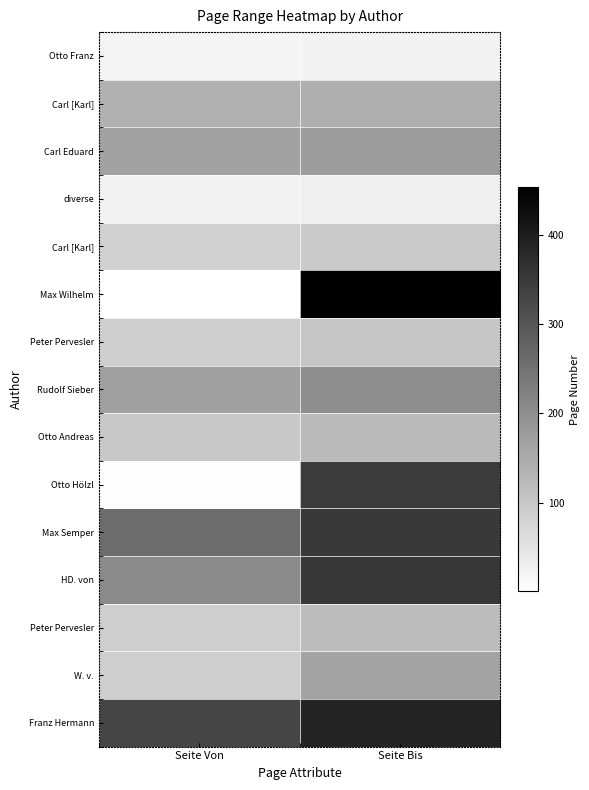

How many categories are shown in the chart?

2